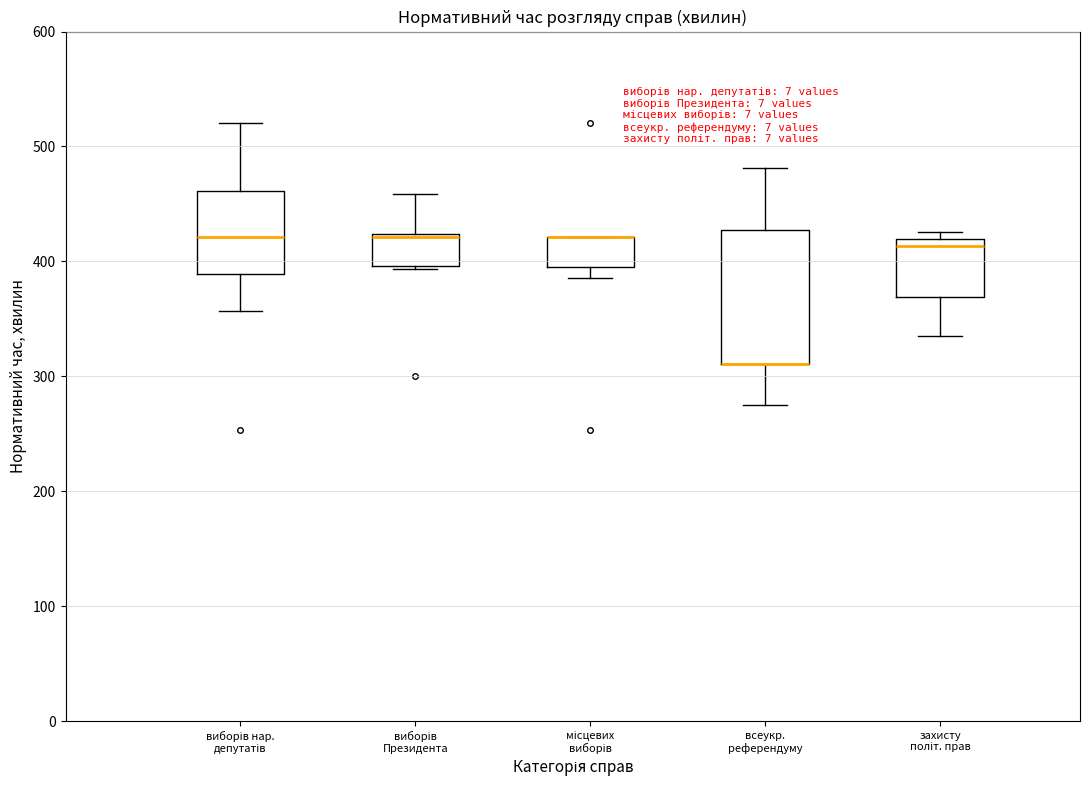

Reading left to right, transcribe this box plot: for each box, give where its median line is, the range the box spans, and where its two whiskers end, as read against the y-axis. The values are not printed on the chart, so give them approximately, as read against the axis.

виборів нар. депутатів: median 420, box 390 to 460, whiskers 360 to 520
виборів Президента: median 420, box 400 to 420, whiskers 390 to 460
місцевих виборів: median 420 (drawn on the box's upper edge), box 400 to 420, whiskers 390 to 420
всеукр. референдуму: median 310 (drawn on the box's lower edge), box 310 to 430, whiskers 280 to 480
захисту політ. прав: median 410, box 370 to 420, whiskers 340 to 430